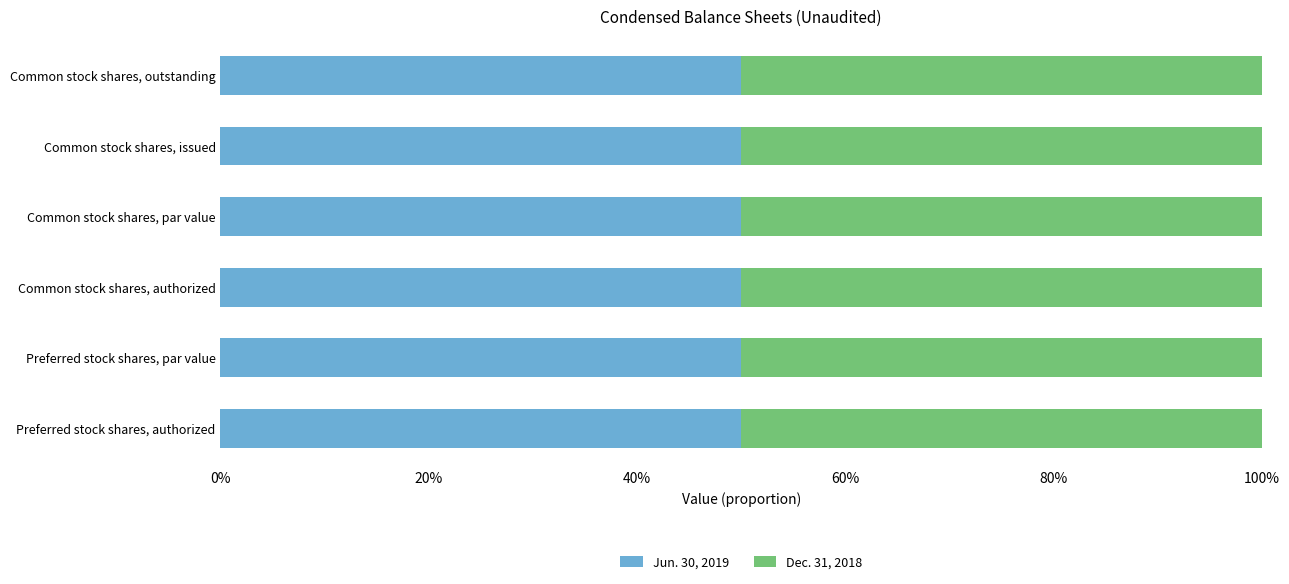

How many categories are shown in the chart?

6